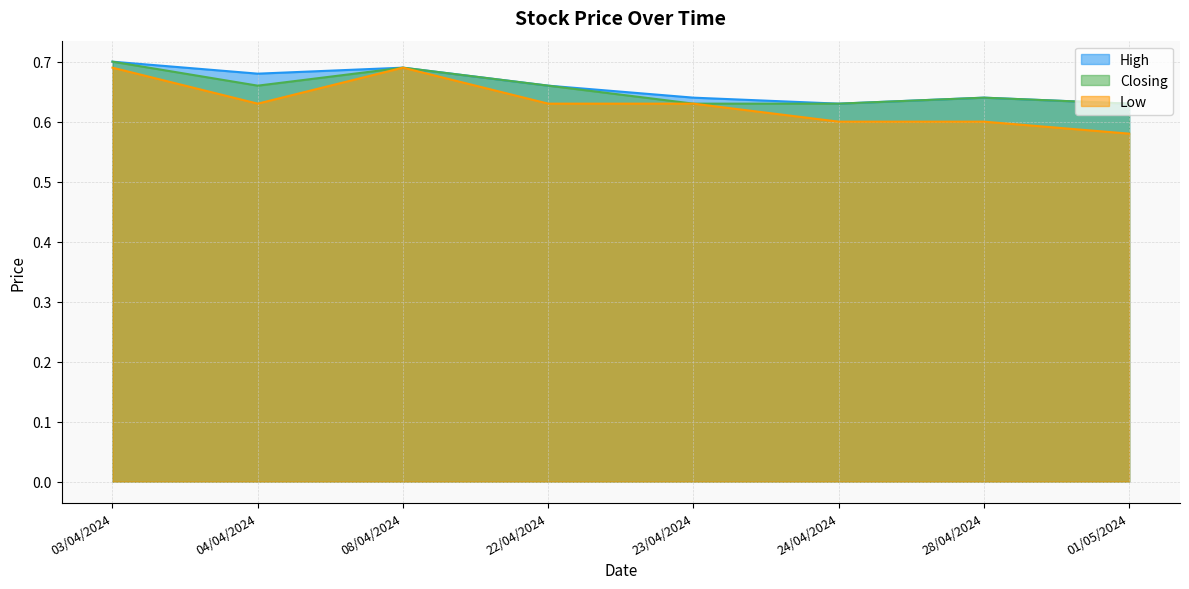

Rank the categories by Closing value from lowest to highest.

23/04/2024, 24/04/2024, 01/05/2024, 28/04/2024, 04/04/2024, 22/04/2024, 08/04/2024, 03/04/2024